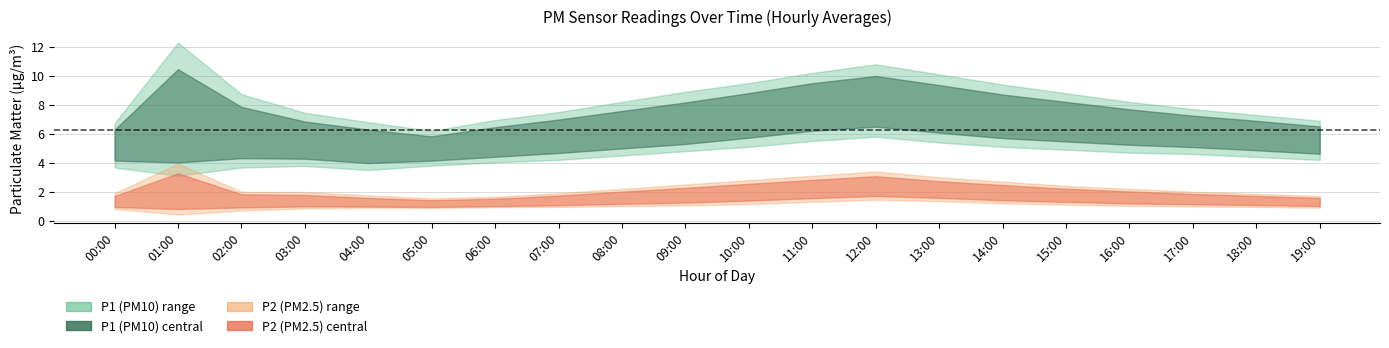

What is the label of the 17th point from the right?

03:00